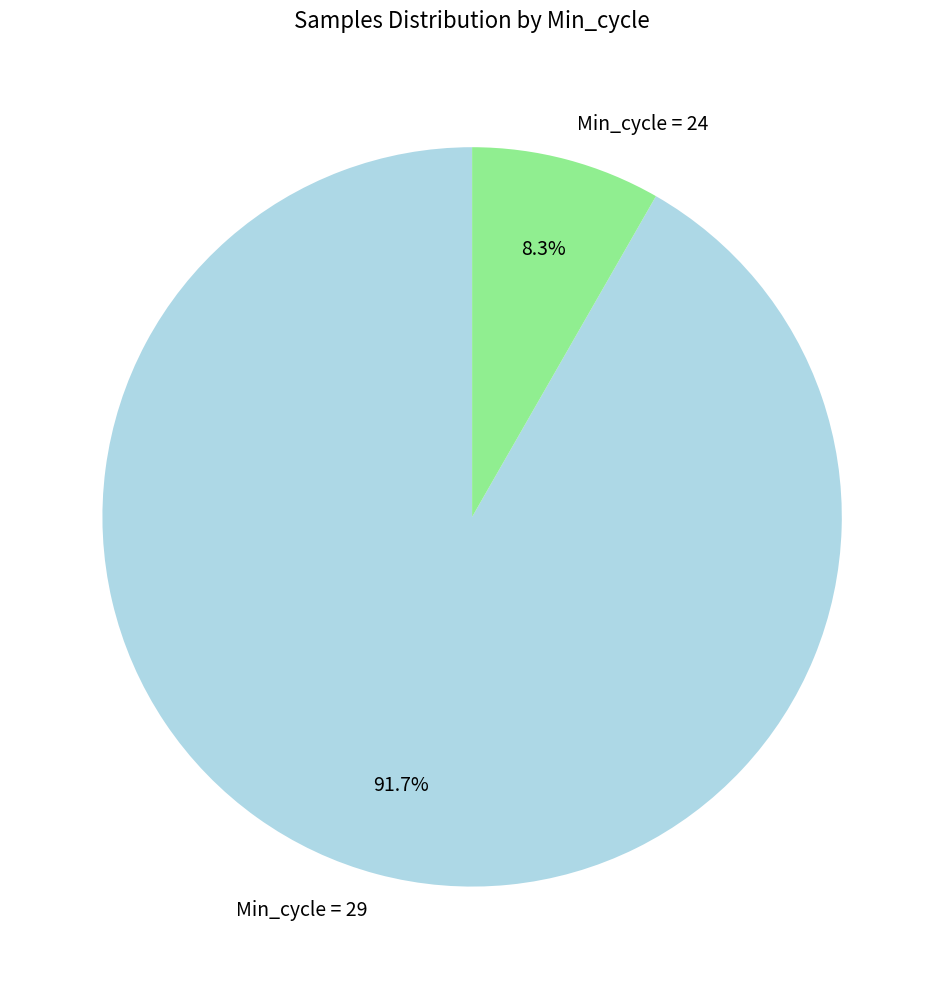

Rank the categories by value from lowest to highest.

Min_cycle = 24, Min_cycle = 29